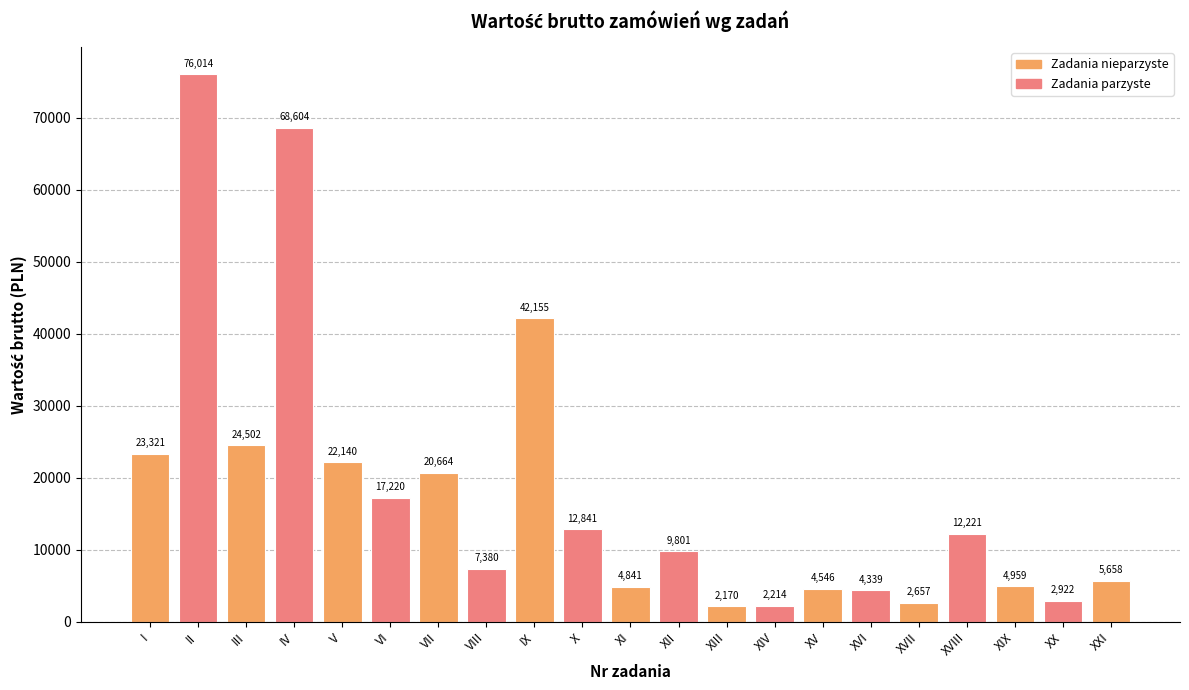

Count the number of data series in this chart.

1